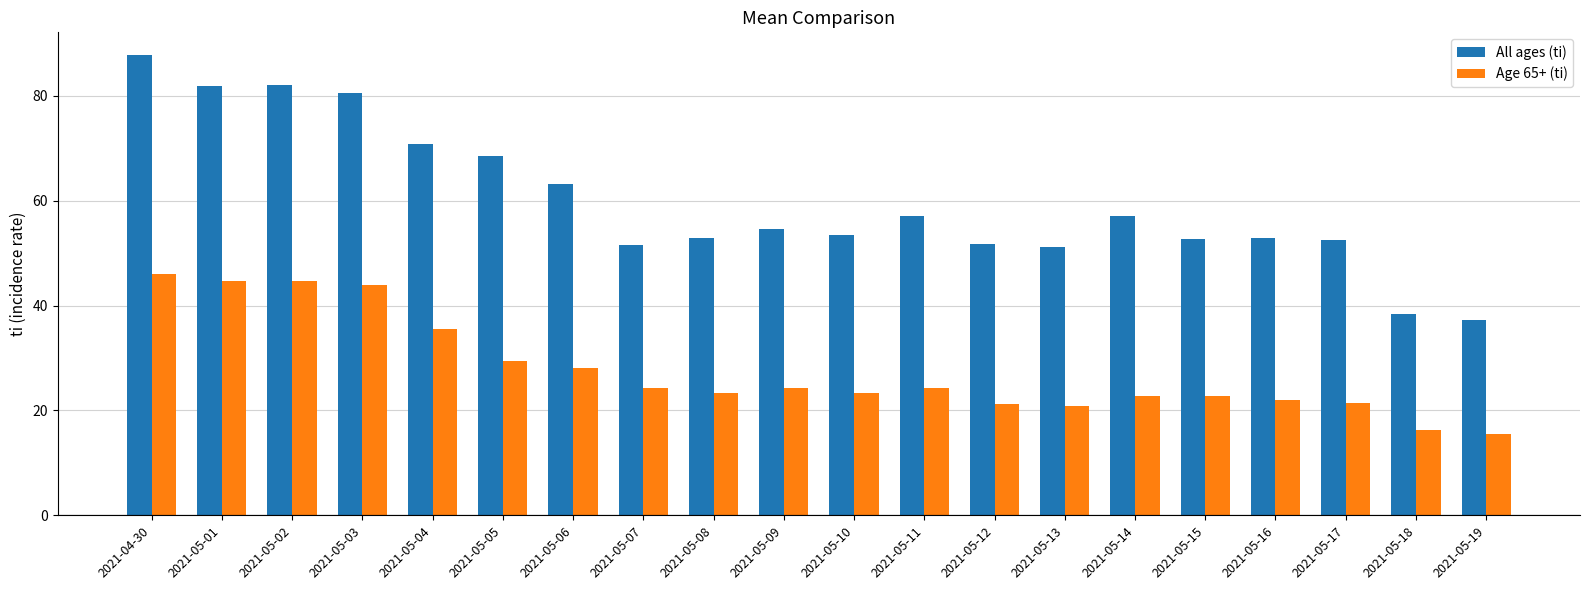

List the series in order of their peak value, highest first.

All ages (ti), Age 65+ (ti)